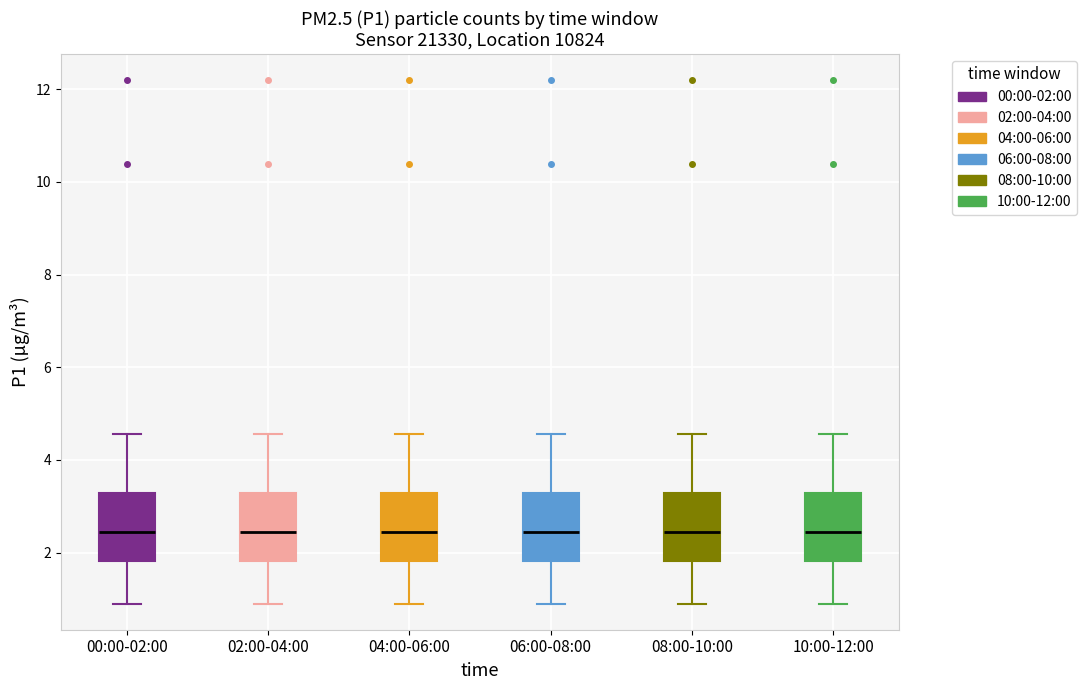

Where does the upper whisker of the box for 08:00-10:00 end on the y-axis? The values are not printed on the chart, so give them approximately, as read against the axis.

4.6